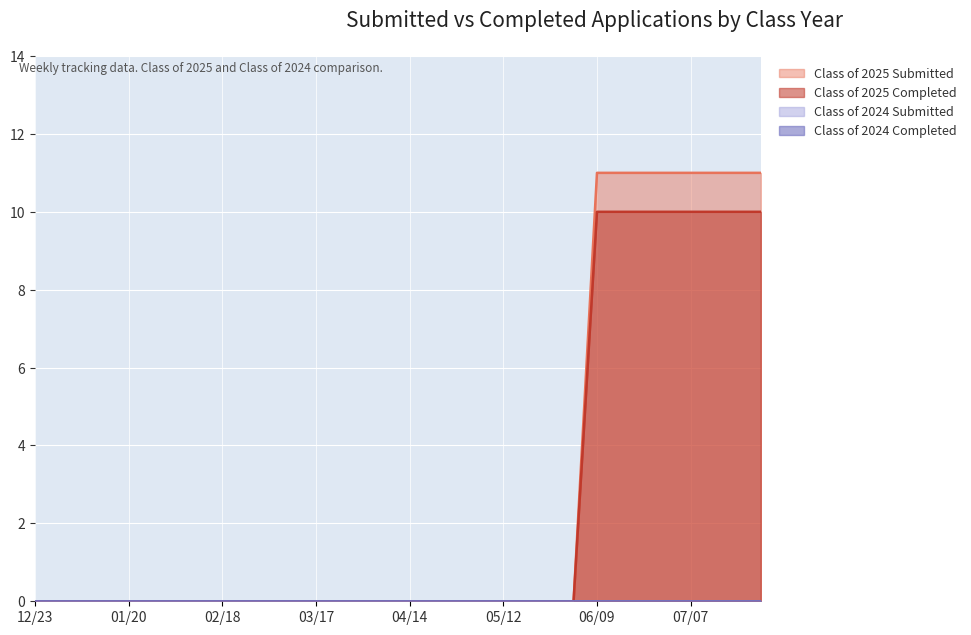

Is the value of Class of 2025 Completed at 01/06 greater than the value of Class of 2025 Submitted at 02/03?

No